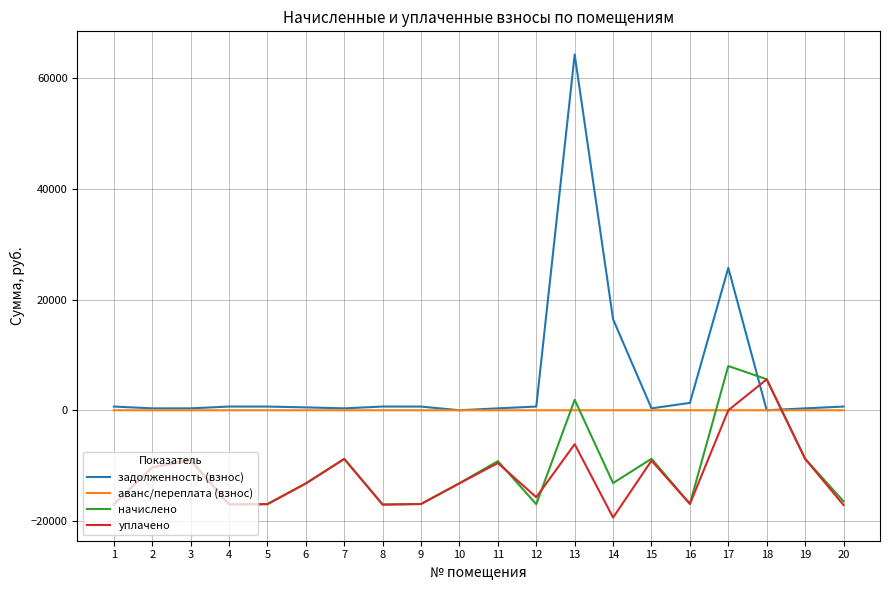

What is the maximum value shown in the chart?

64242.1